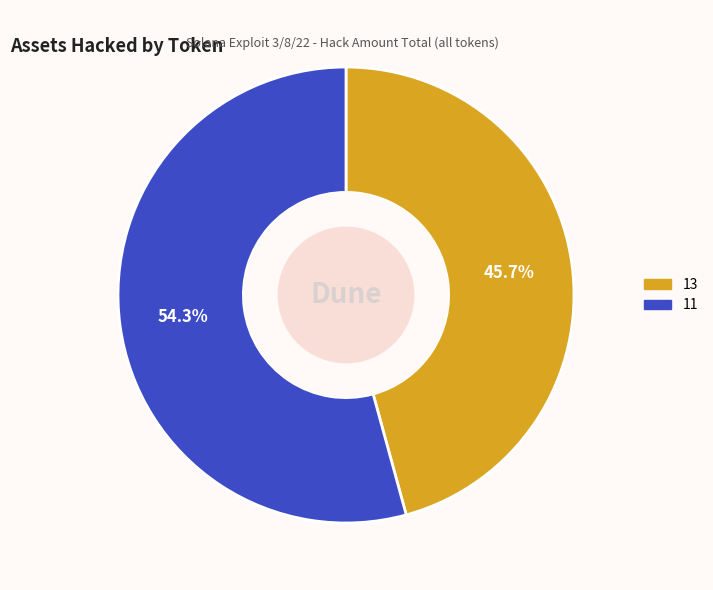

Does 11 account for over 50% of the chart?

Yes